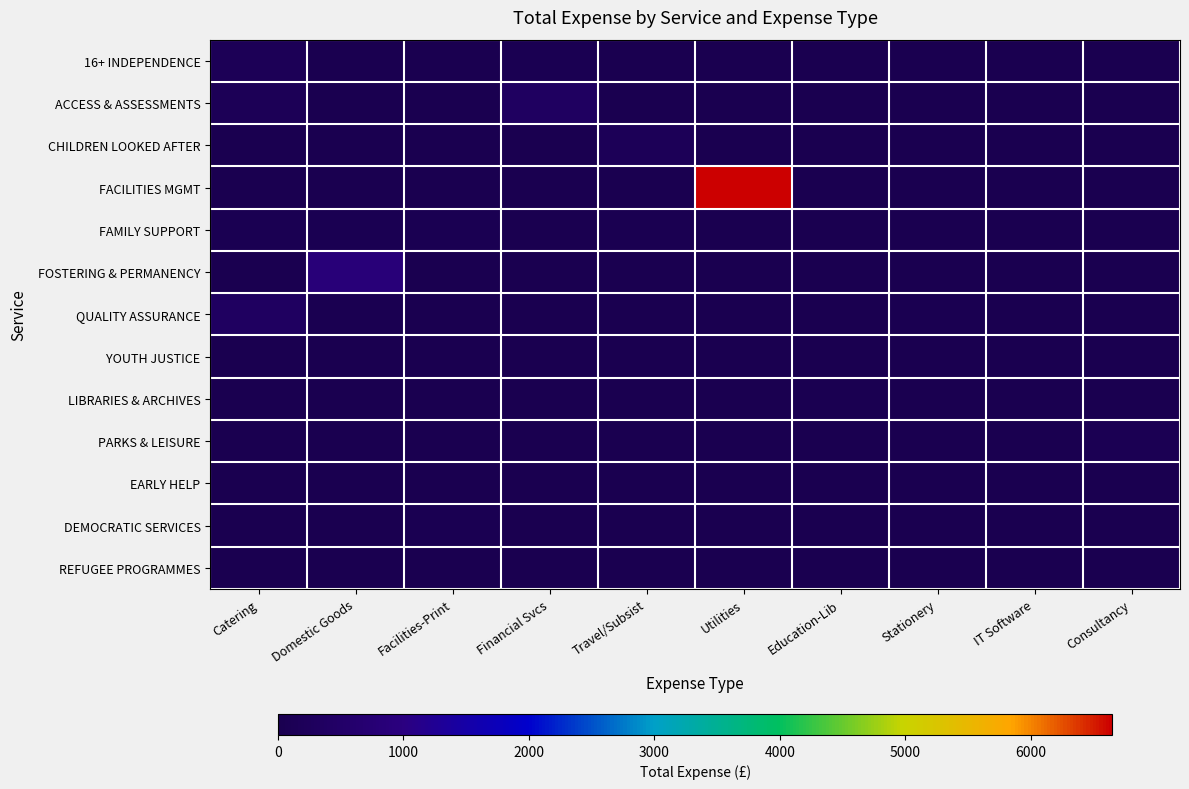

Rank the series at Consultancy from highest to lowest value.

PARKS & LEISURE, 16+ INDEPENDENCE, ACCESS & ASSESSMENTS, CHILDREN LOOKED AFTER, FACILITIES MGMT, FAMILY SUPPORT, FOSTERING & PERMANENCY, QUALITY ASSURANCE, YOUTH JUSTICE, LIBRARIES & ARCHIVES, EARLY HELP, DEMOCRATIC SERVICES, REFUGEE PROGRAMMES